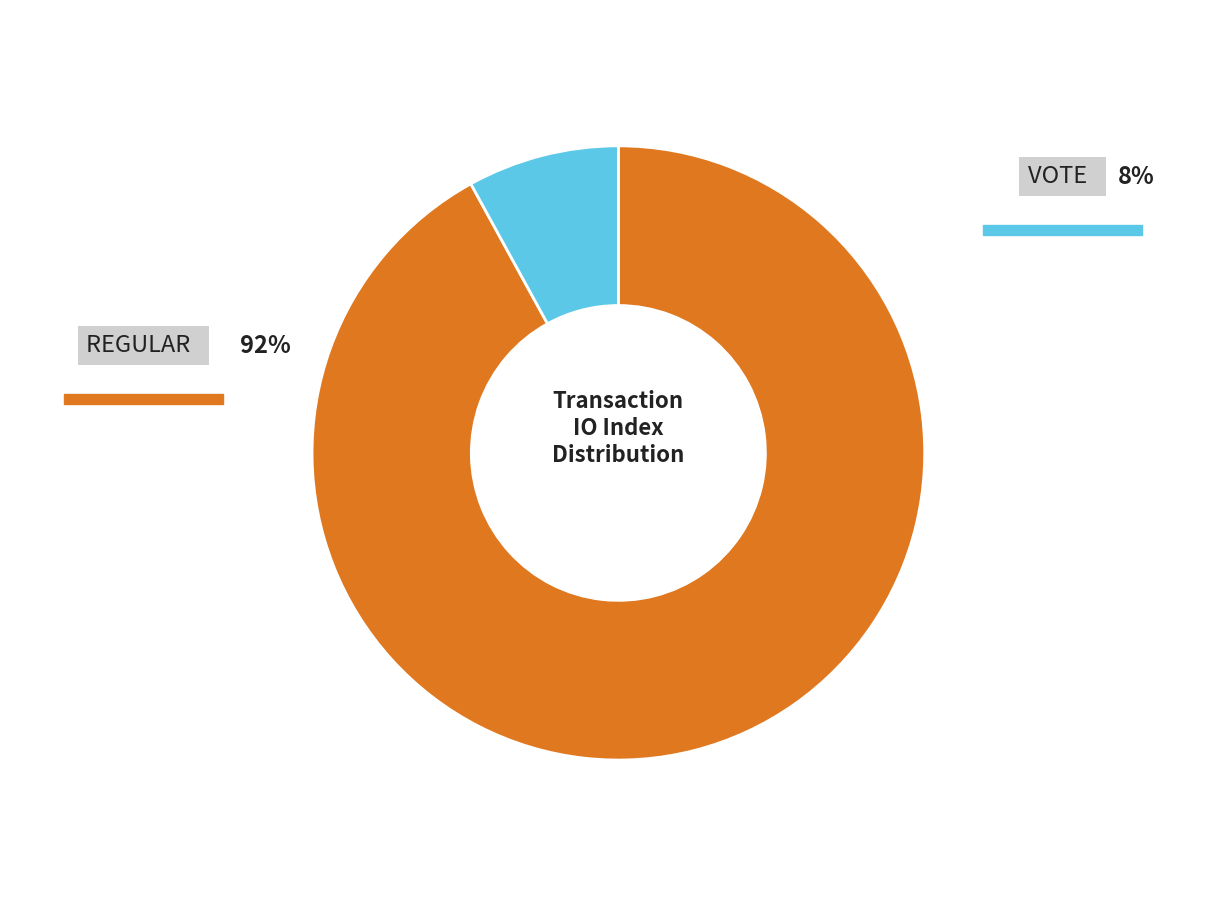

To the nearest percent, what is the difference between the largest and smallest slice percentages?

84%